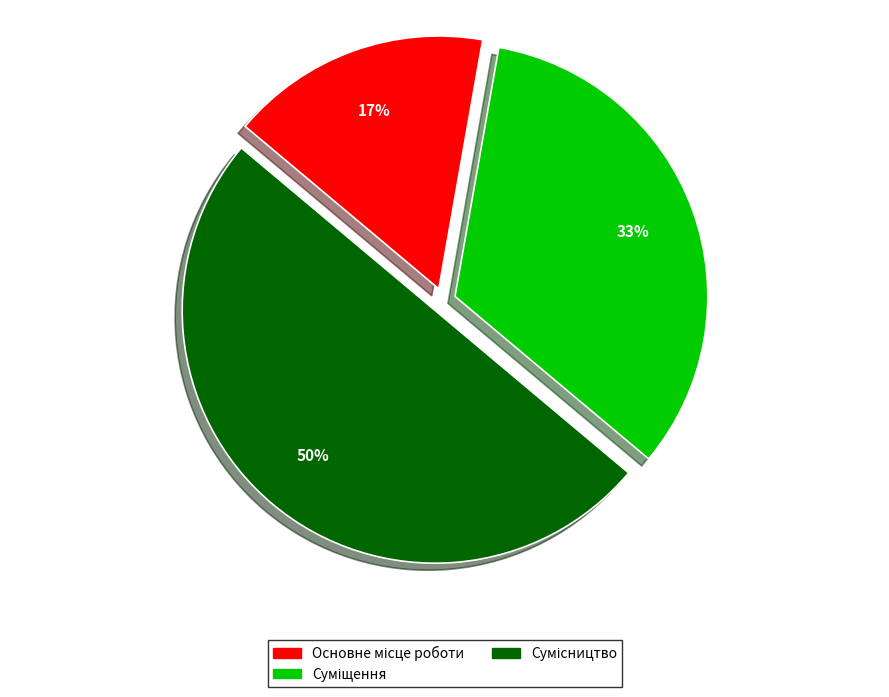

To the nearest percent, what is the average slice percentage?

33%